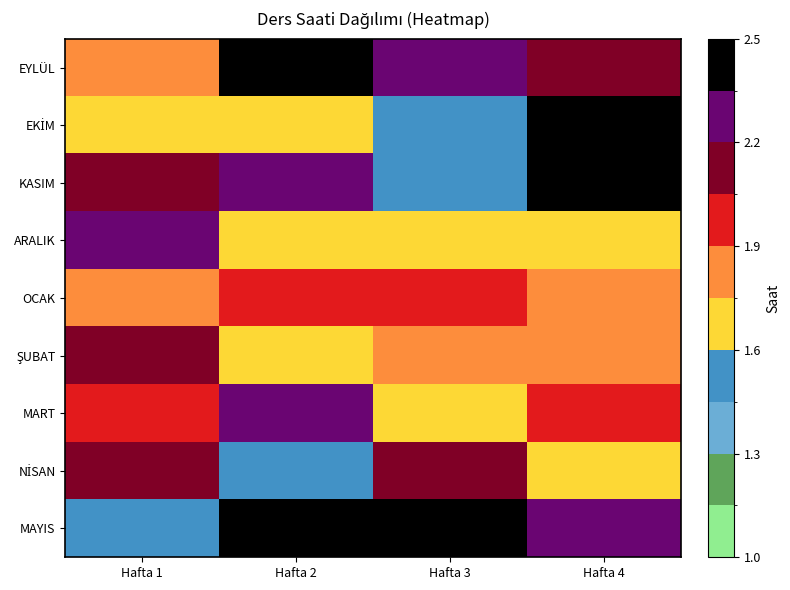

Rank the series at Hafta 4 from lowest to highest value.

NİSAN, ARALIK, OCAK, ŞUBAT, MART, EYLÜL, MAYIS, EKİM, KASIM